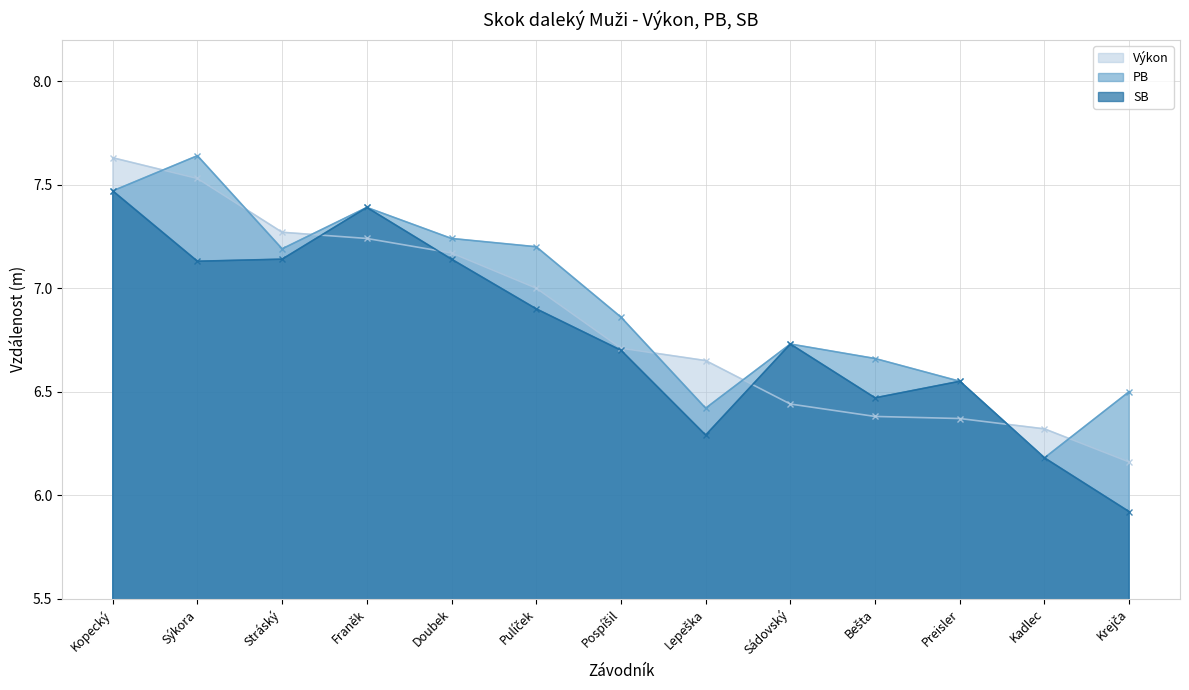

What is the label of the 7th point from the right?

Pospíšil